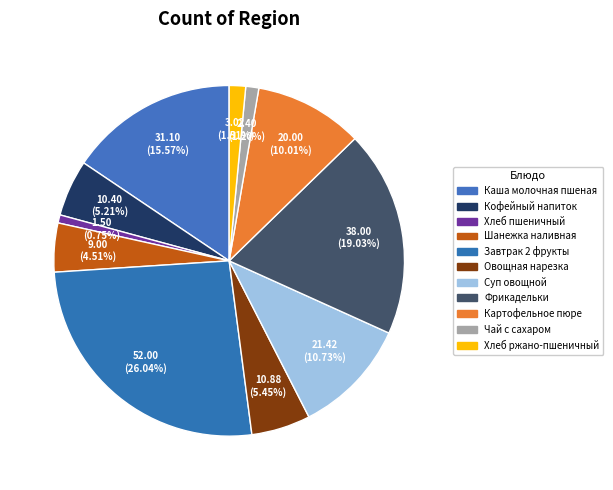

Count the number of slices in the pie.

11